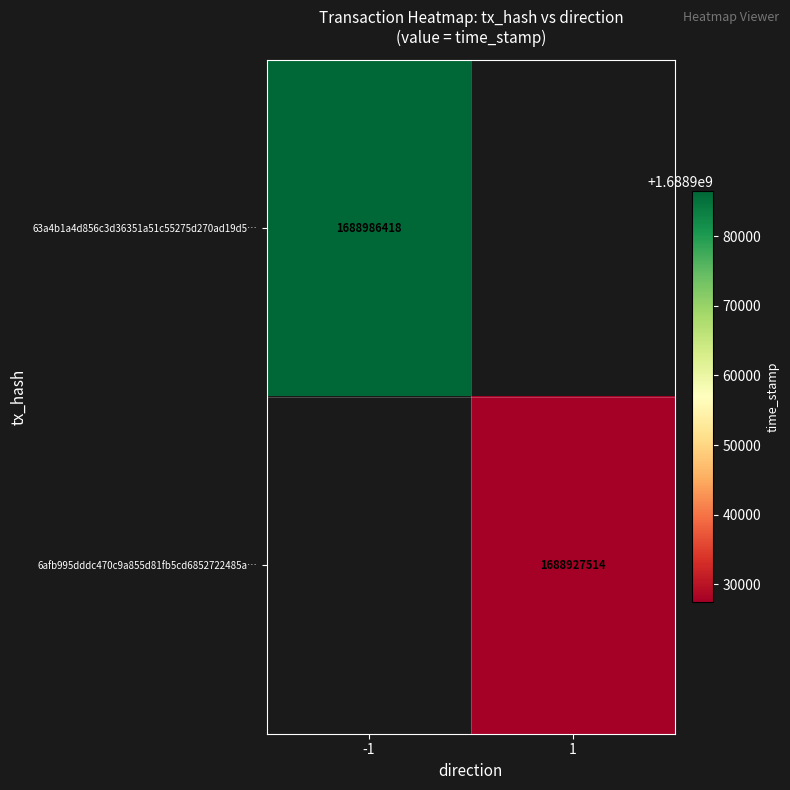

True or false: 6afb995dddc470c9a855d81fb5cd6852722485a… has a value of 2283693517 at 1.

False